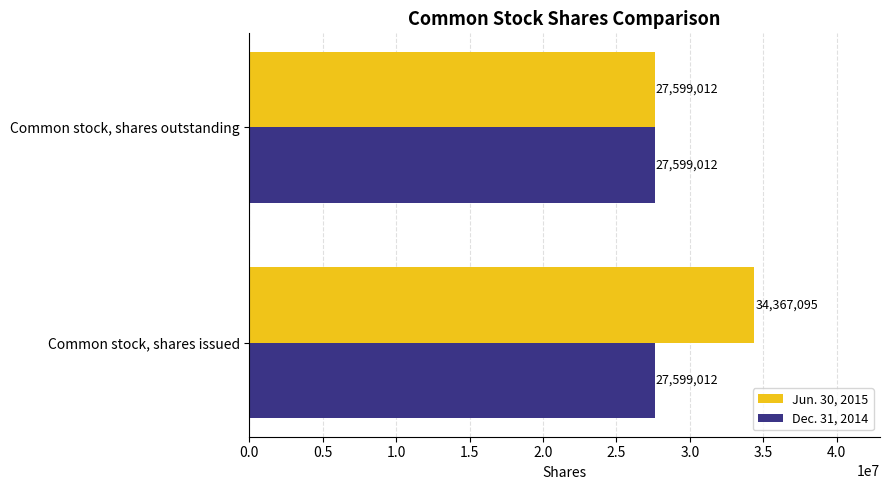

What is the minimum value for Jun. 30, 2015?

27599012